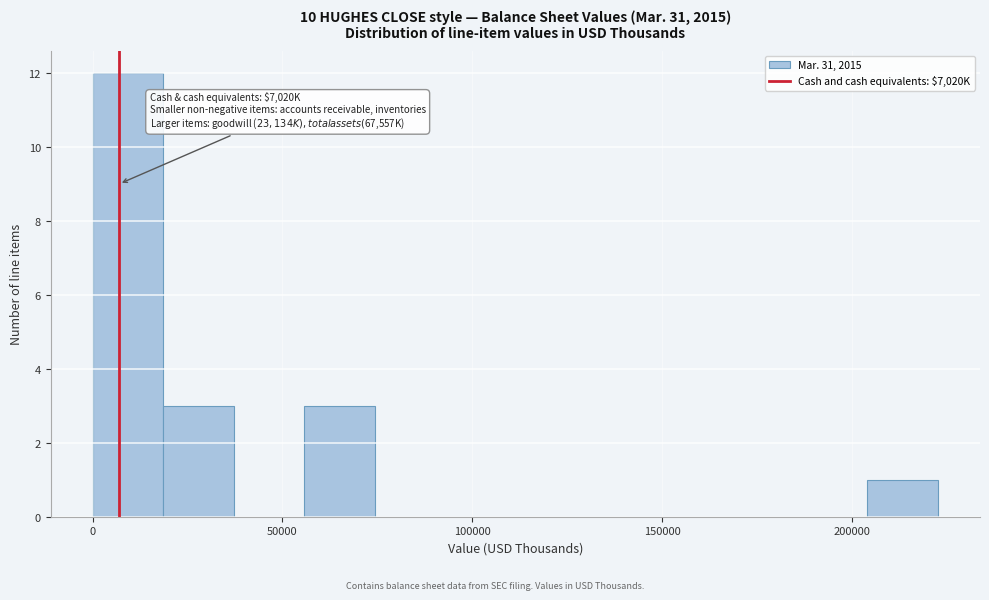

Read against the x-axis, roughly where is the centre of the tallest bar?

10000